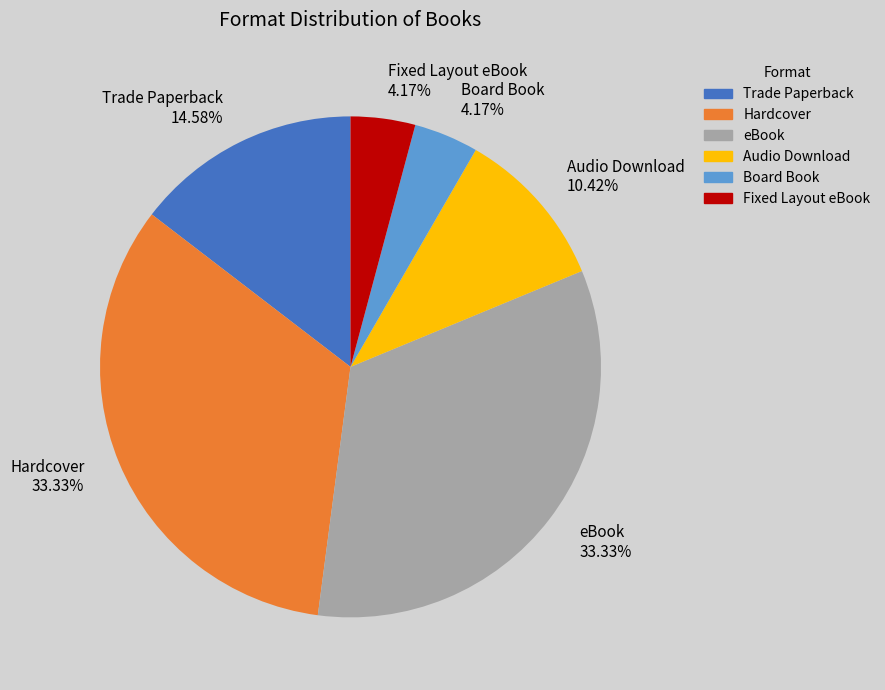

To the nearest percent, what percentage of the pie is Hardcover?

33%